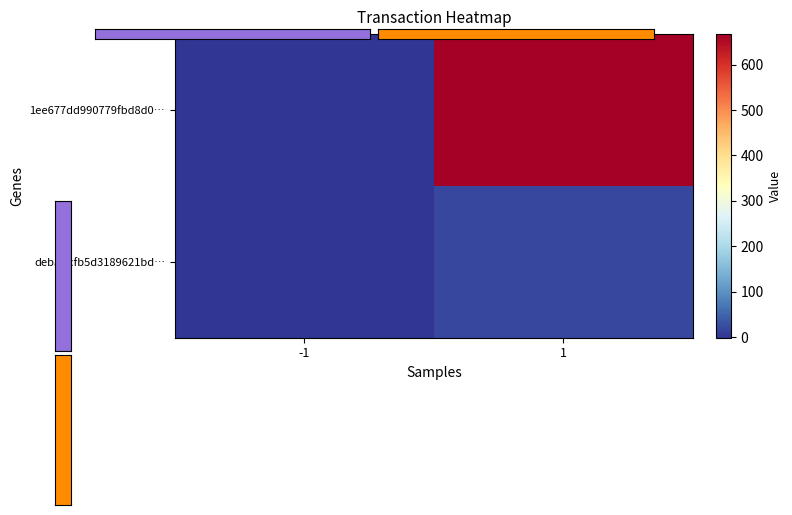

What is the average value of the debaffcfb5d3189621bd… series?

10